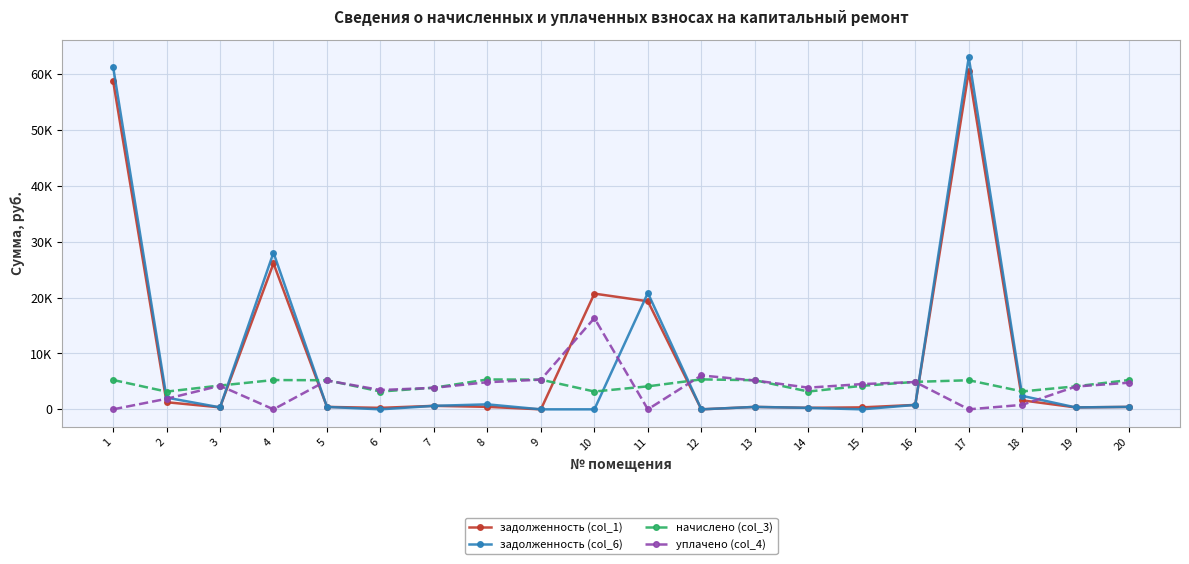

Is this an area chart (filled region under the line)?

No